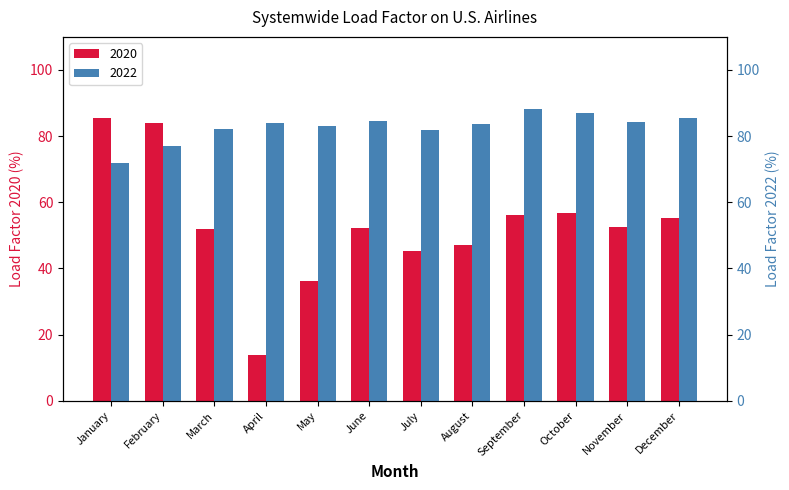

At which label does 2022 reach its minimum?

January